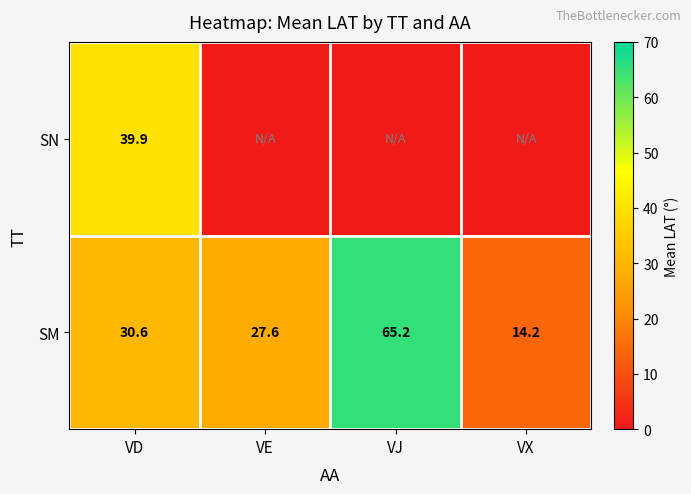

What is the average value of the SM series?

34.4